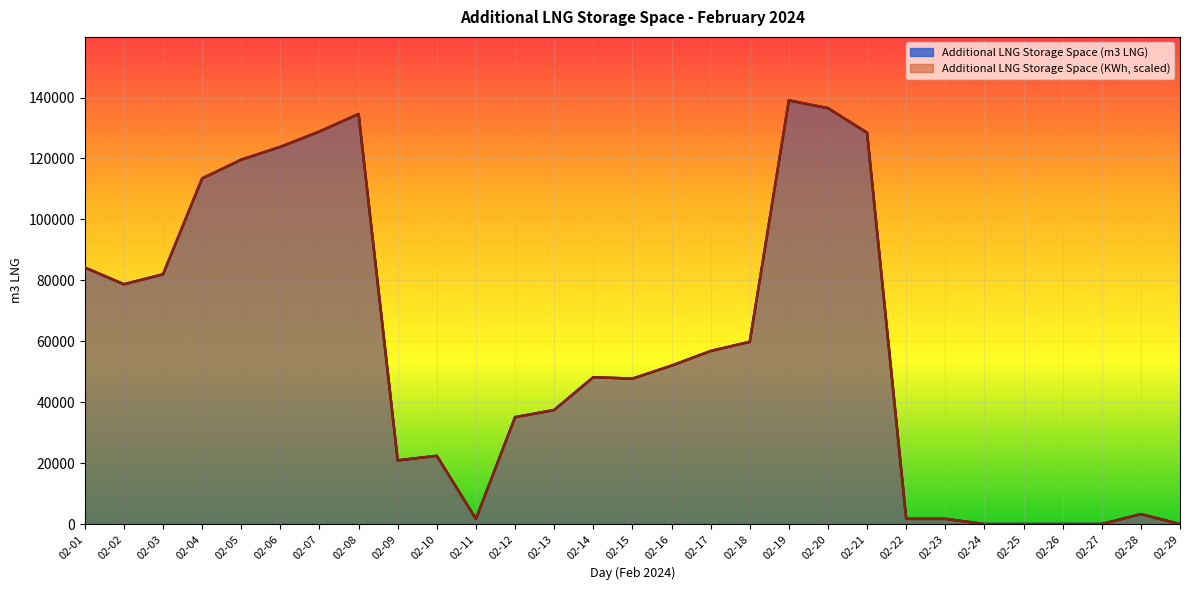

Does the chart display data point markers on the line(s)?

No